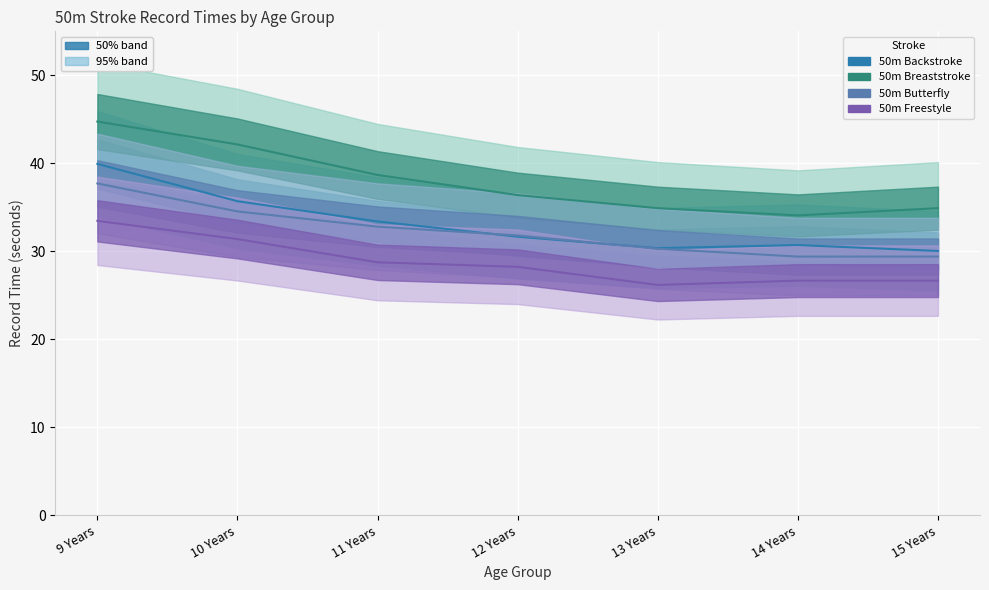

What is the difference between the highest and lowest values at 15 Years?

8.2